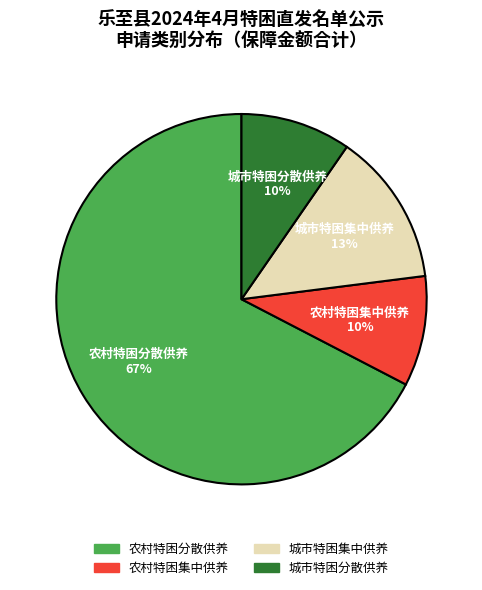

Which slice is the largest?

农村特困分散供养